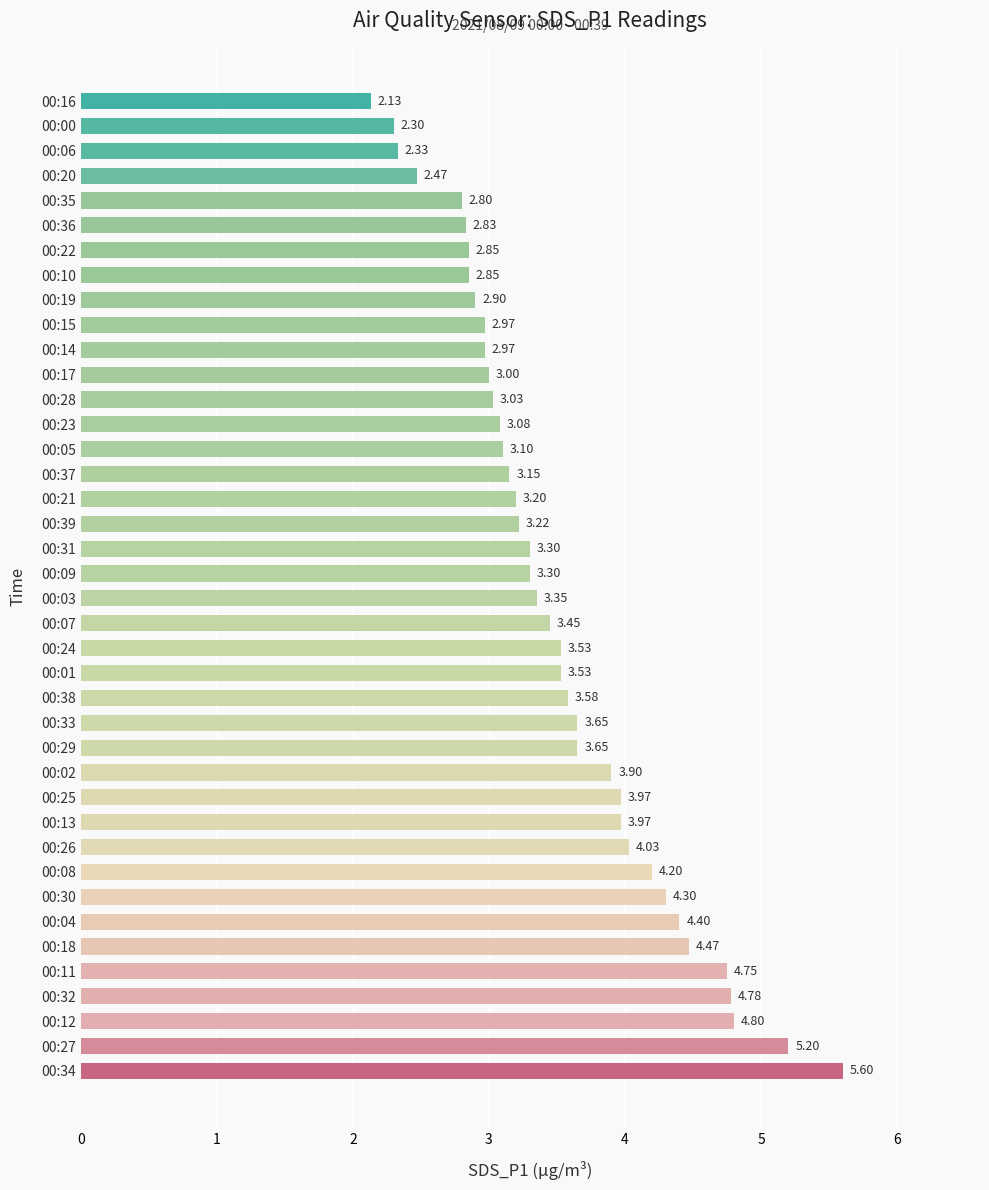

Which has a higher value, 00:11 or 00:17?

00:11